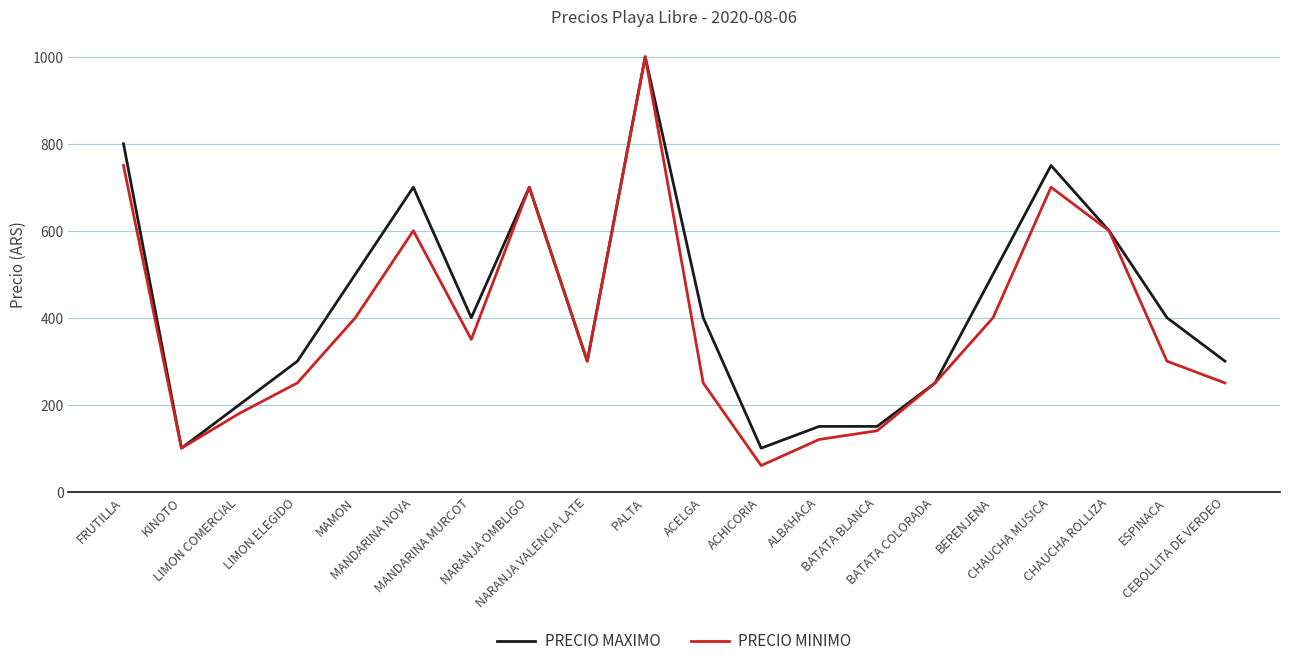

Which series has the largest total across all categories?

PRECIO MAXIMO